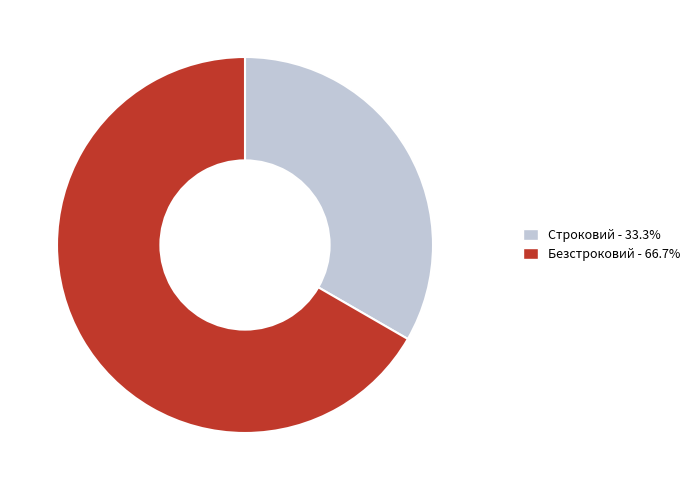

Is it true that Безстроковий is 58% of the pie?

False